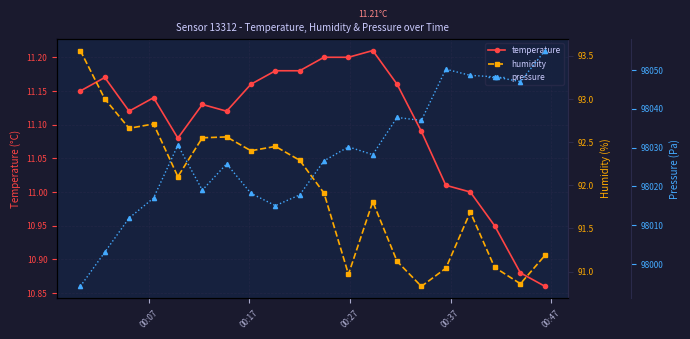

True or false: pressure and temperature cross at least once.

False